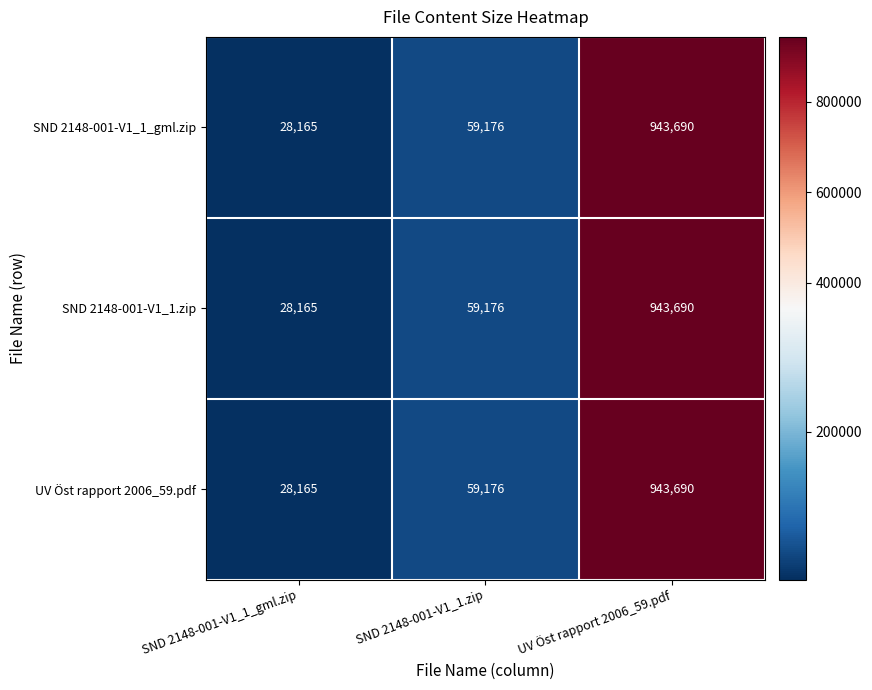

What is the greatest value displayed?

943690